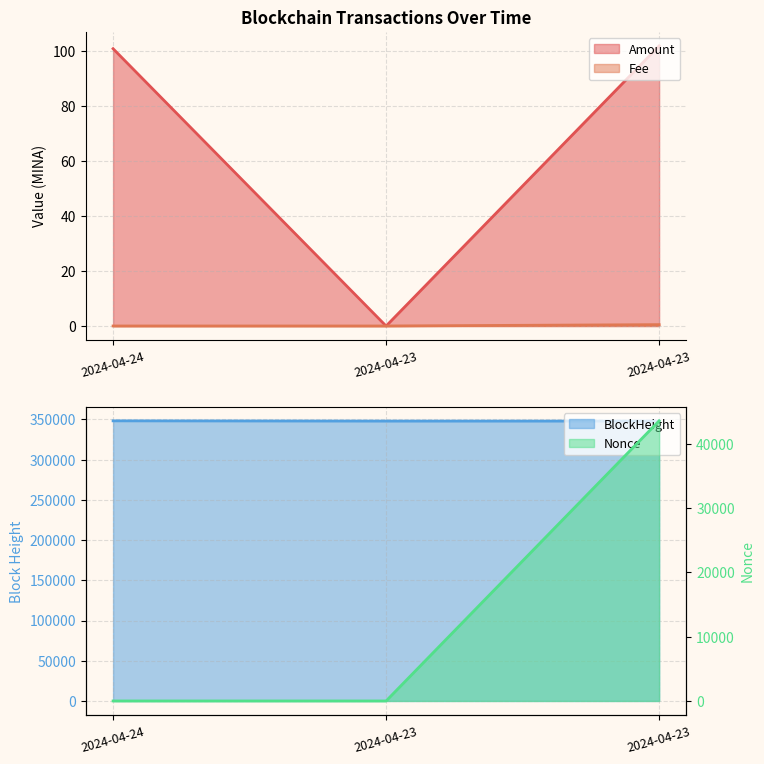

Is it true that Nonce equals 0.6 at 2024-04-24?

False